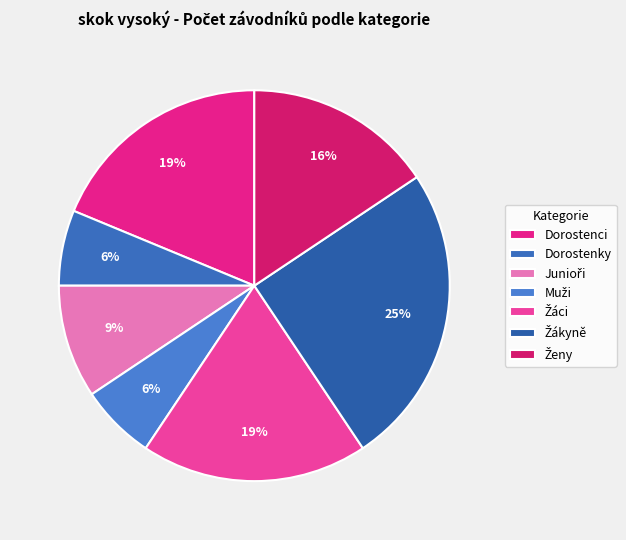

Combined, do Žákyně and Muži account for over 50%?

No